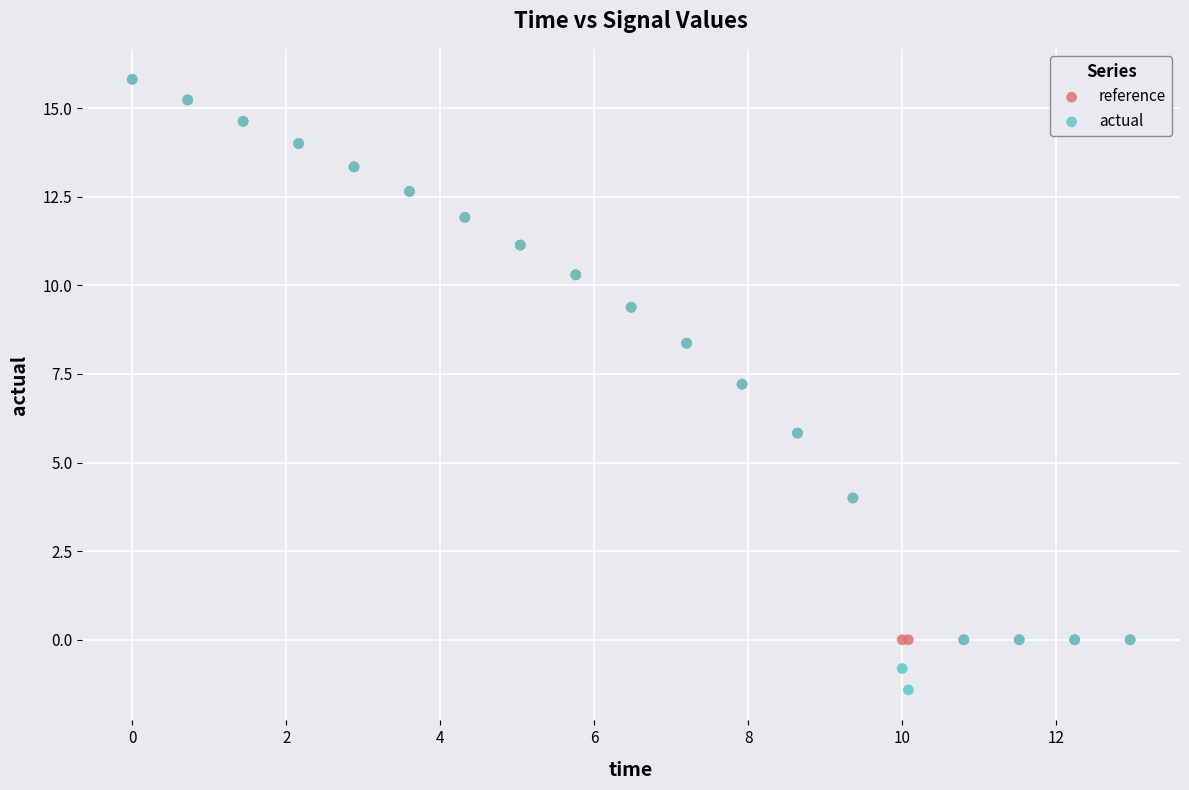

Which series contains the lowest Y value?

actual